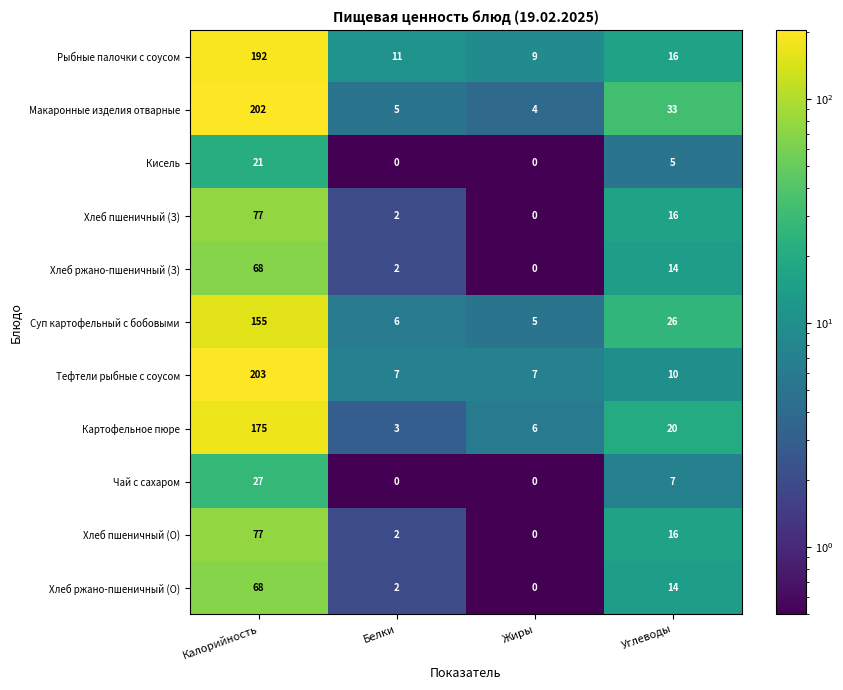

The value of Тефтели рыбные с соусом at Жиры is 2. True or false?

False